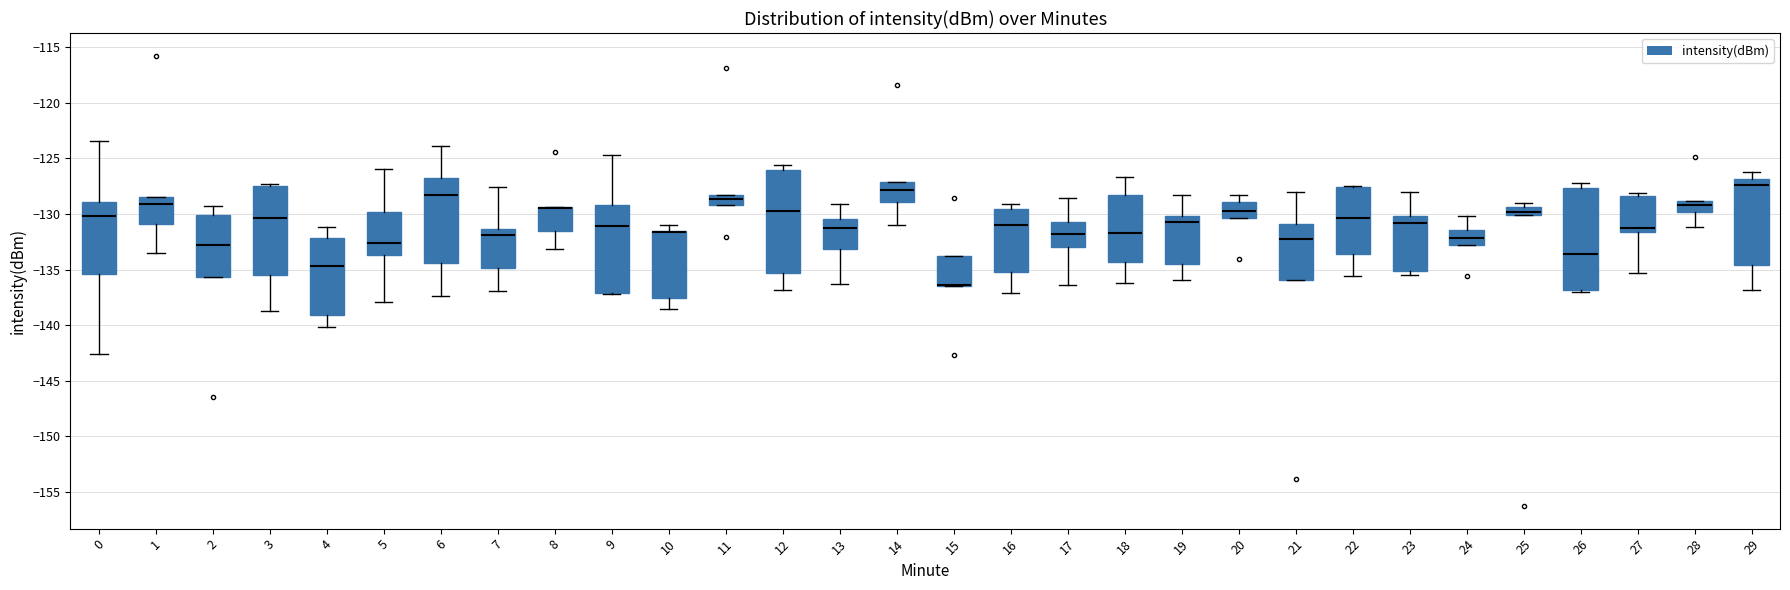

Where is the upper edge of the box at x = 22 on the y-axis? The values are not printed on the chart, so give them approximately, as read against the axis.

-127.5